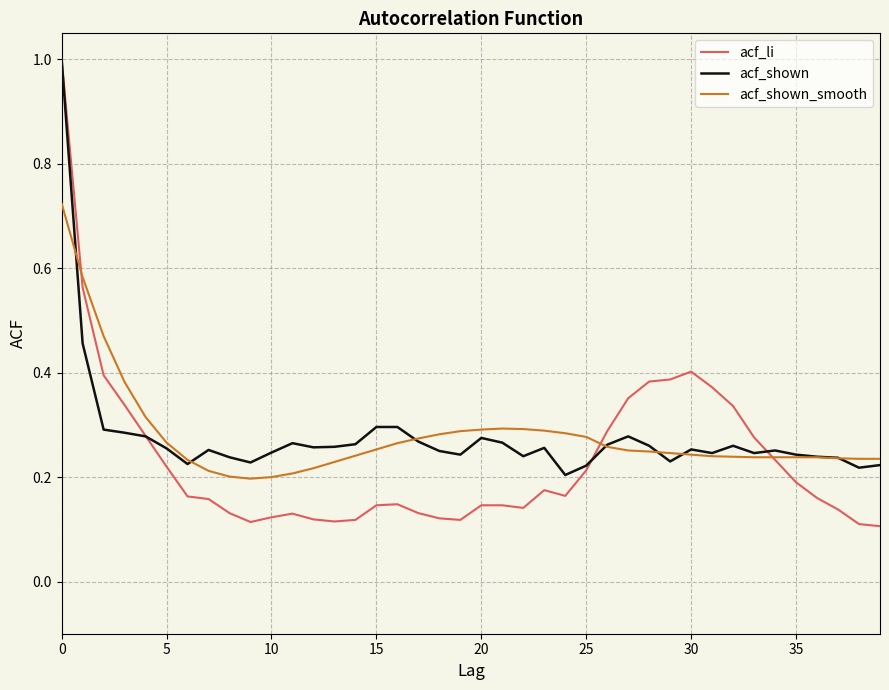

Which series has the largest range (max minus min)?

acf_li